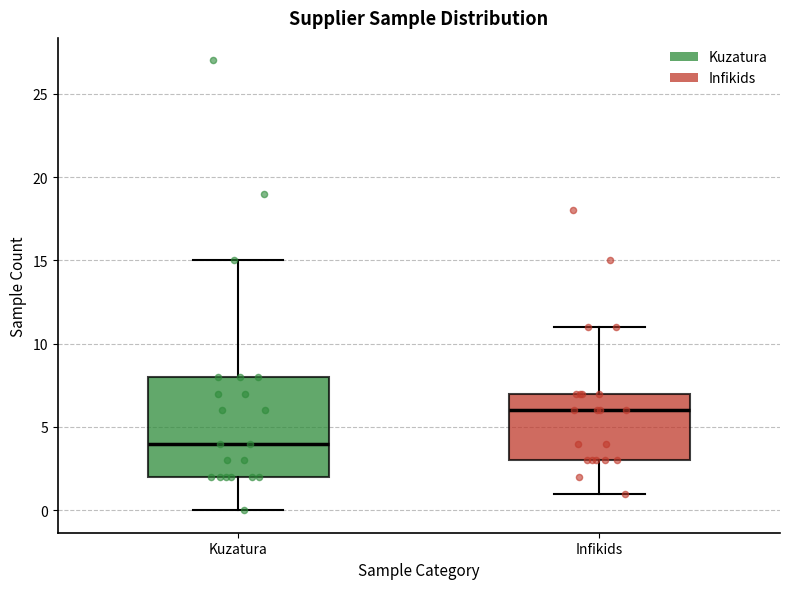

Reading left to right, transcribe this box plot: for each box, give where its median line is, the range the box spans, and where its two whiskers end, as read against the y-axis. The values are not printed on the chart, so give them approximately, as read against the axis.

Kuzatura: median 4, box 2 to 8, whiskers 0 to 15
Infikids: median 6, box 3 to 7, whiskers 1 to 11